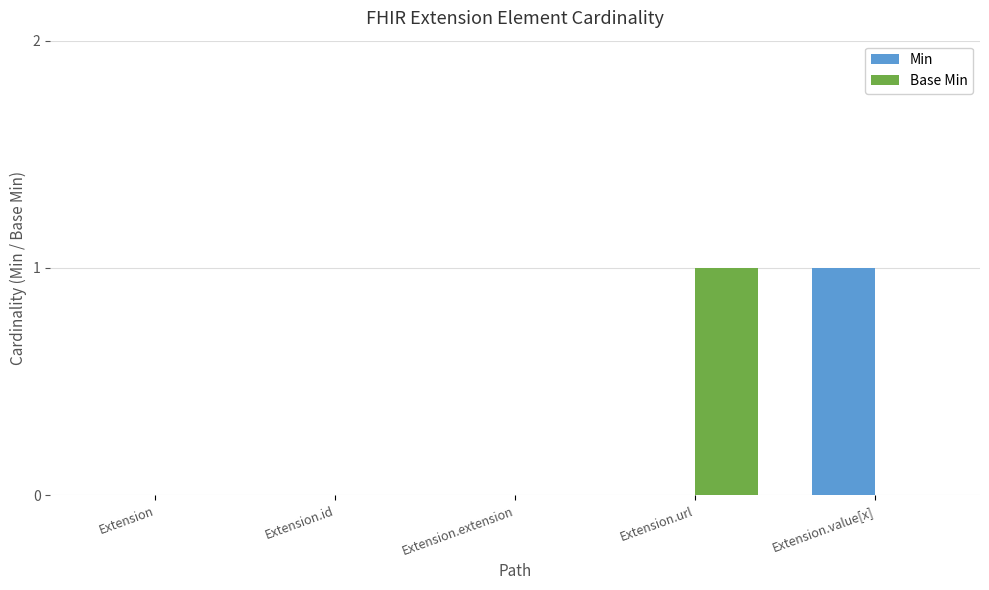

True or false: Min has a value of 0 at Extension.

True